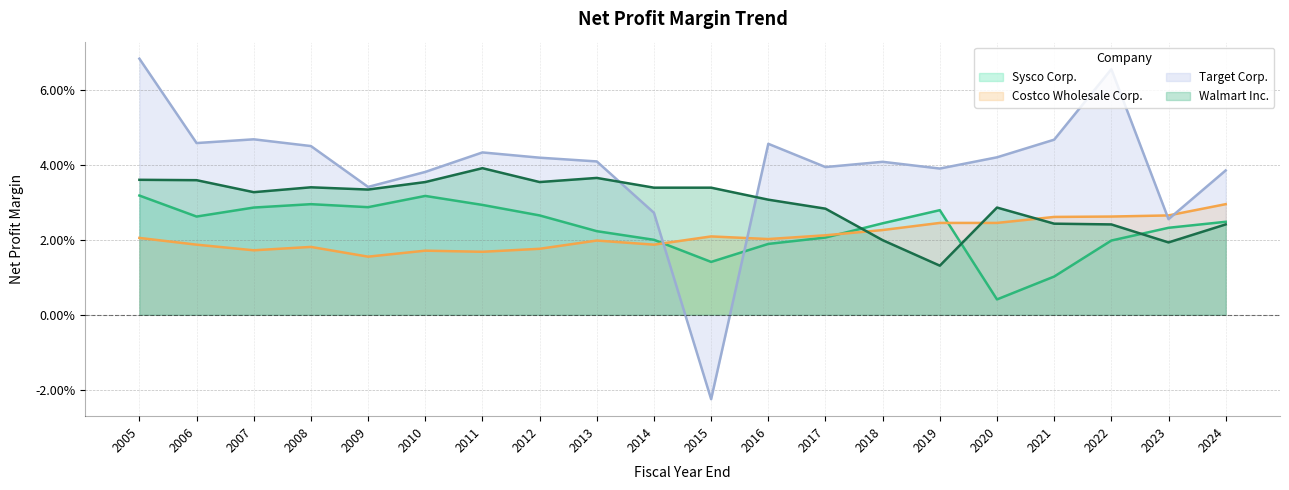

True or false: Walmart Inc. has a value of 0.0 at 2018.

False